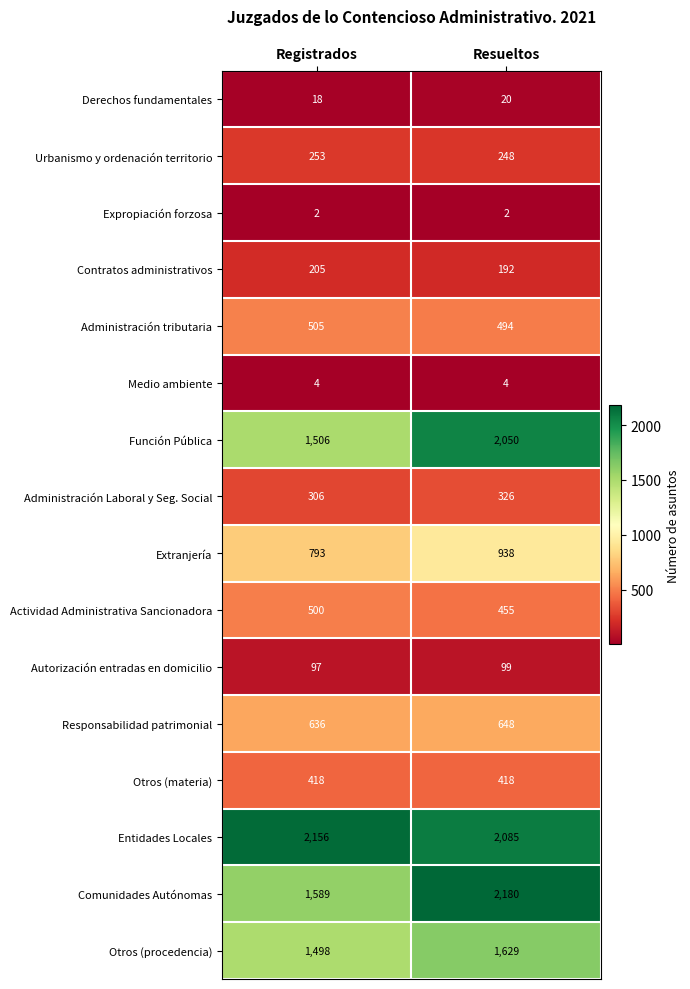

What is the average value of the Otros (procedencia) series?

1564